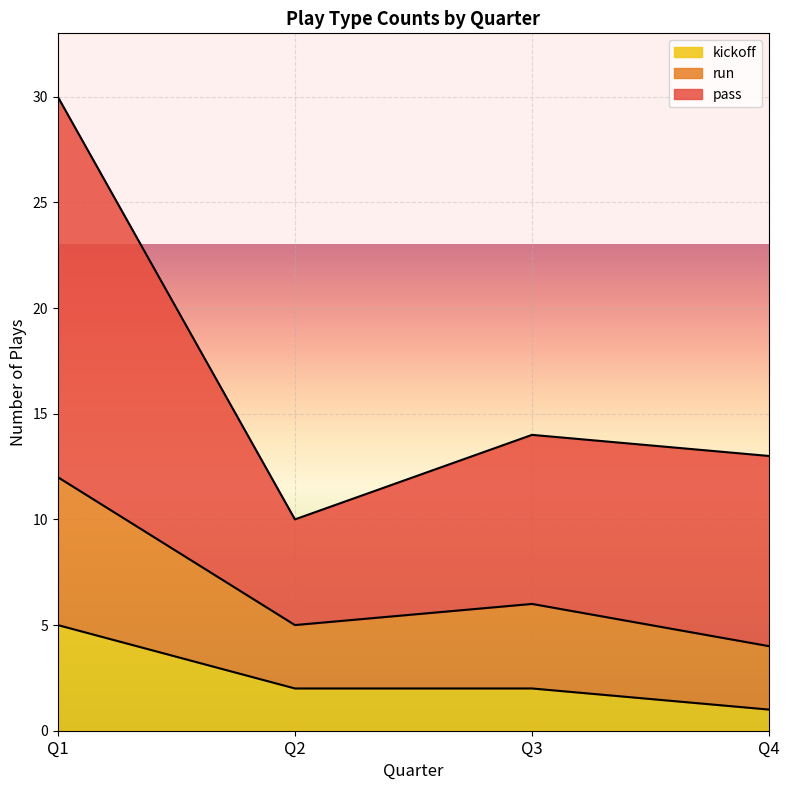

What is the difference between the highest and lowest values at Q4?

12